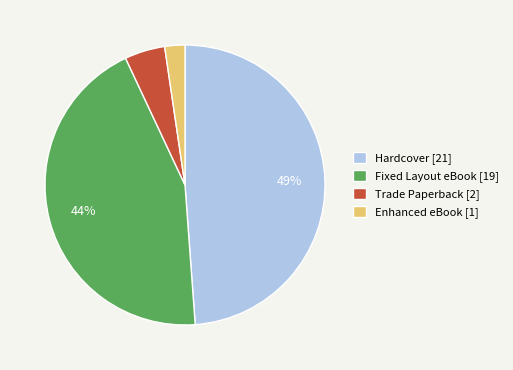

What is the largest slice in the pie chart?

Hardcover